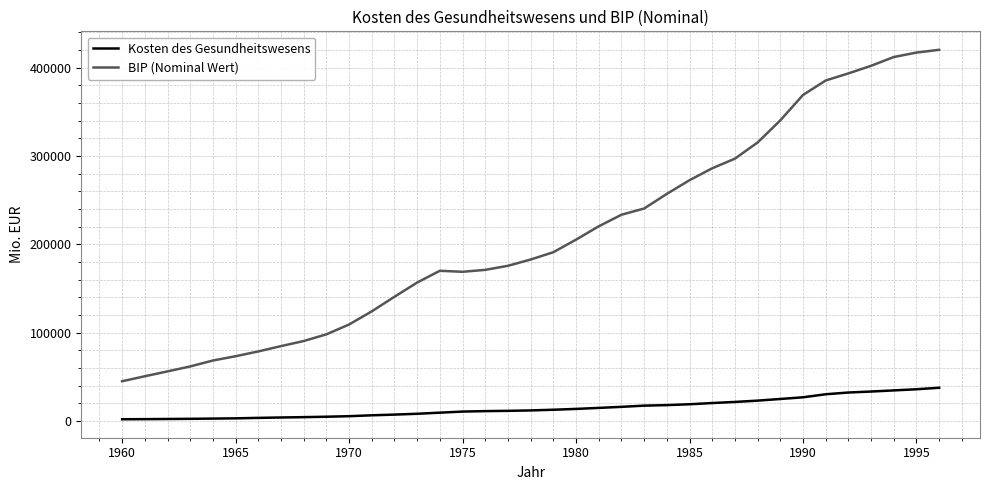

True or false: BIP (Nominal Wert) and Kosten des Gesundheitswesens intersect in this chart.

False